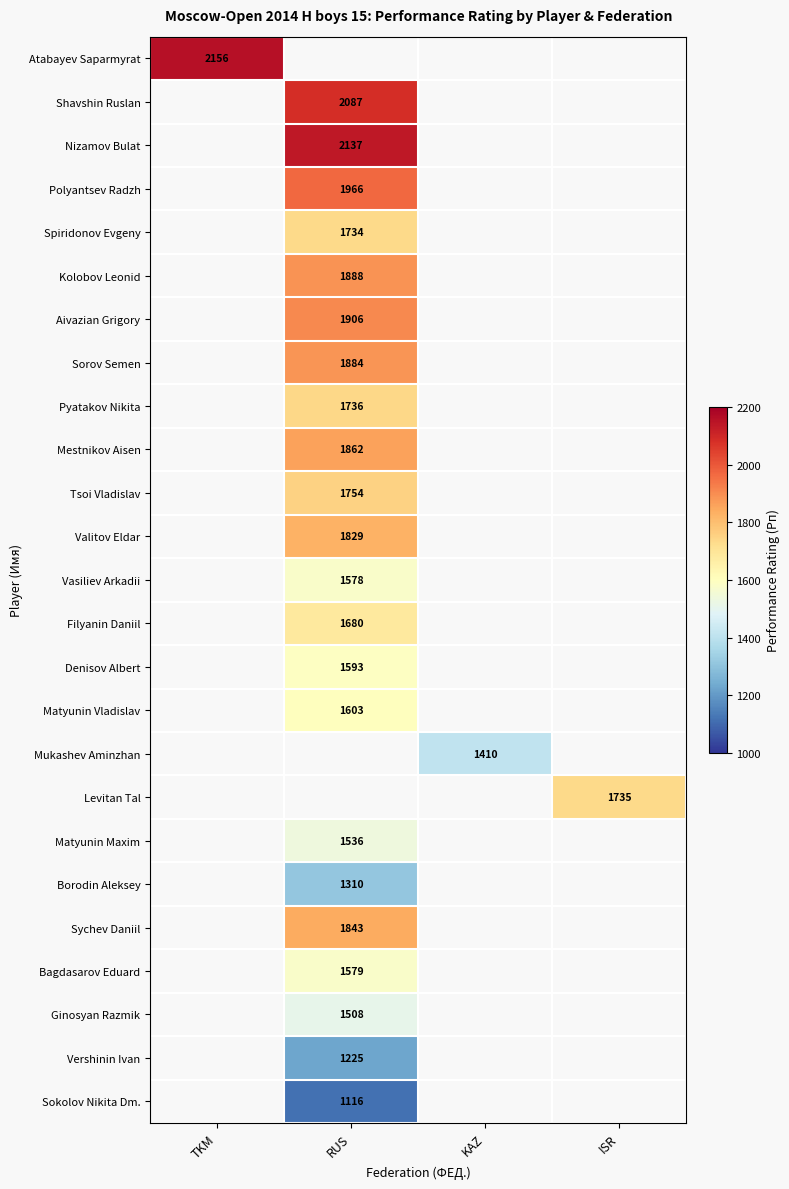

The value of Tsoi Vladislav at RUS is 1178.7. True or false?

False